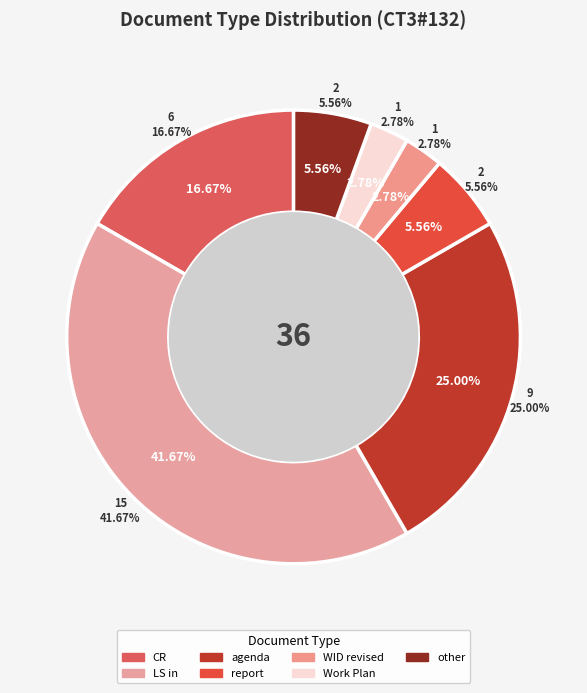

Which category has the smallest portion of the pie?

WID revised